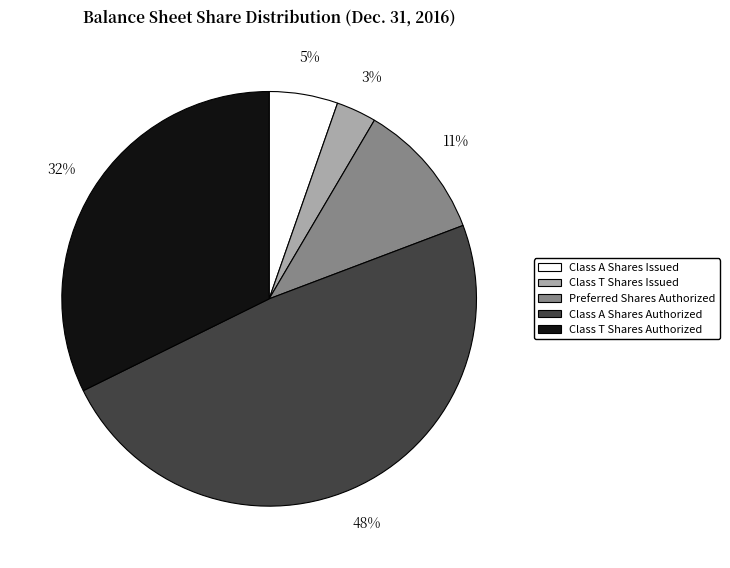

What is the smallest slice in the pie chart?

Class T Shares Issued